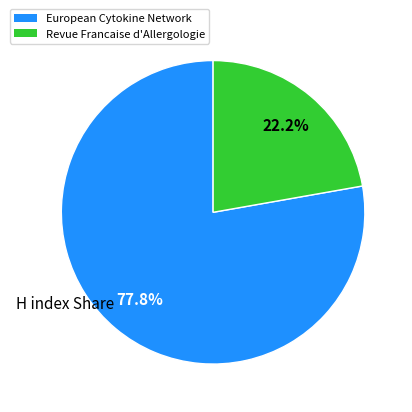

The Revue Francaise d'Allergologie slice represents 22% of the pie. True or false?

True